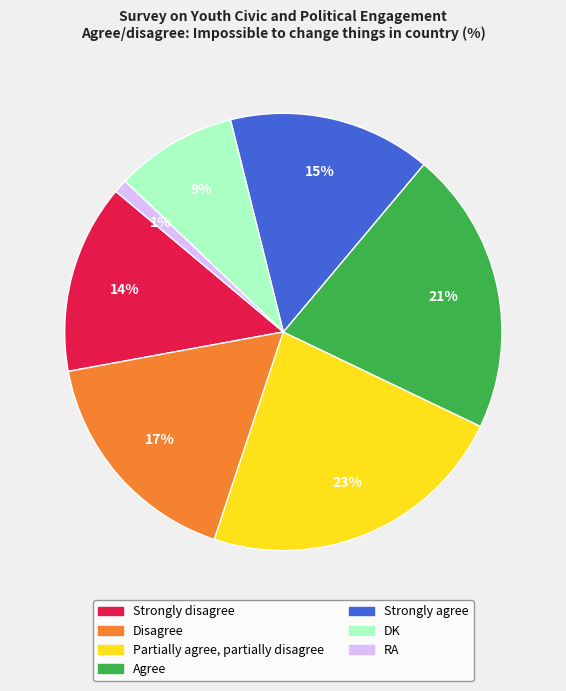

Rank the categories by value from highest to lowest.

Partially agree, partially disagree, Agree, Disagree, Strongly agree, Strongly disagree, DK, RA